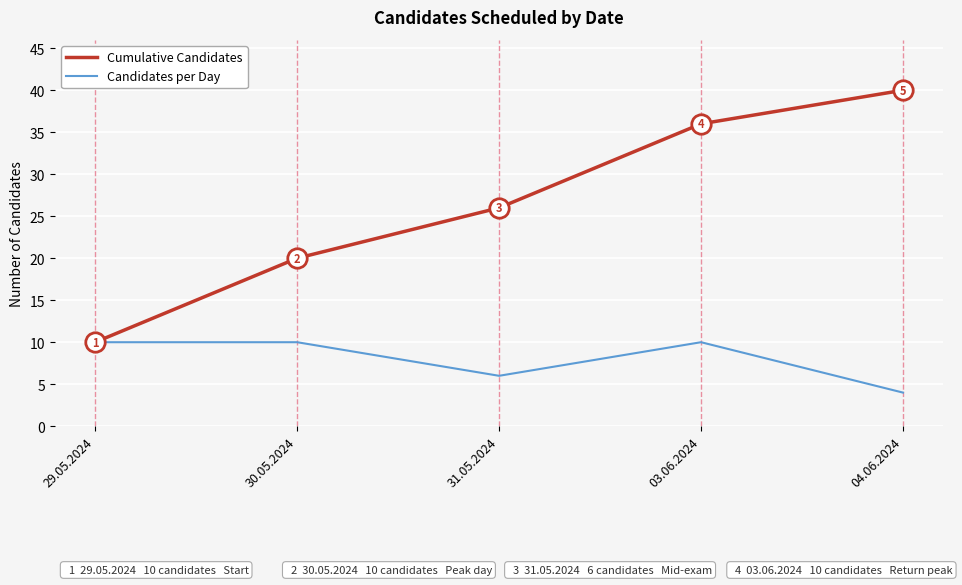

At which category is the sum across all series the highest?

03.06.2024